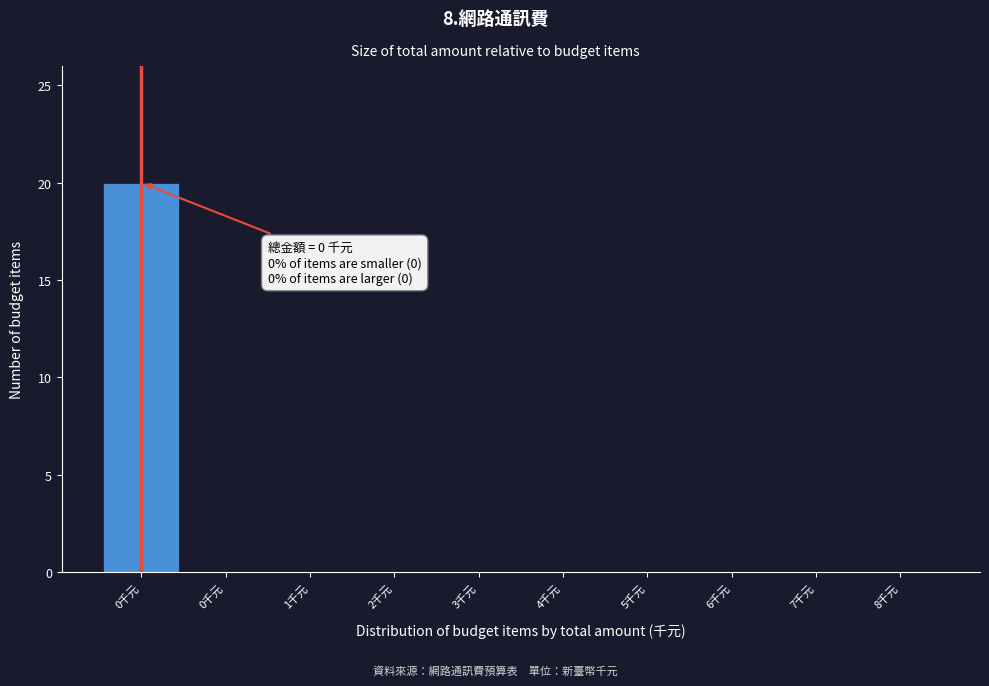

How many categories are shown in the chart?

10